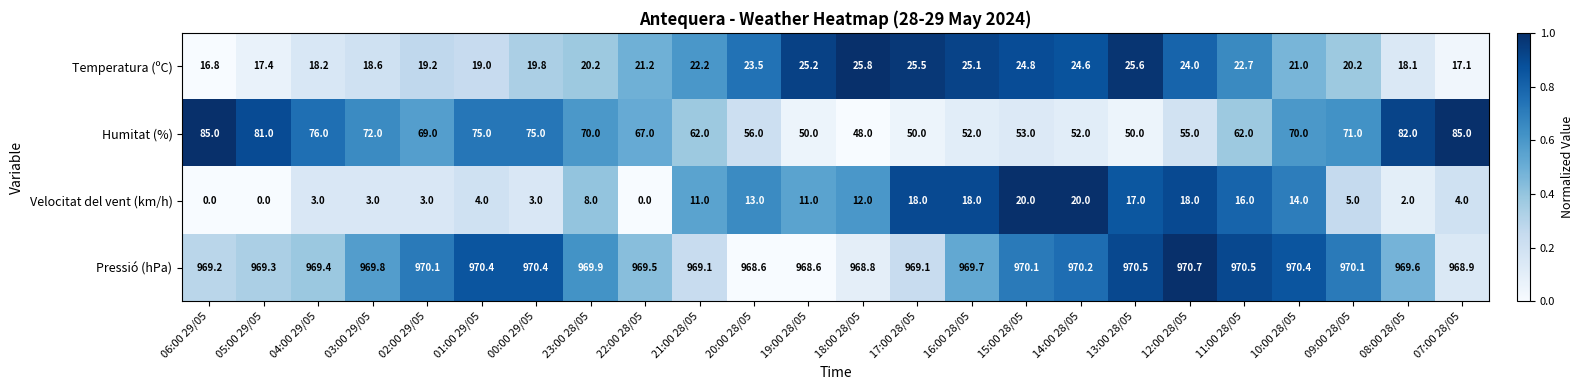

Rank the series at 21:00 28/05 from lowest to highest value.

Velocitat del vent (km/h), Temperatura (ºC), Humitat (%), Pressió (hPa)